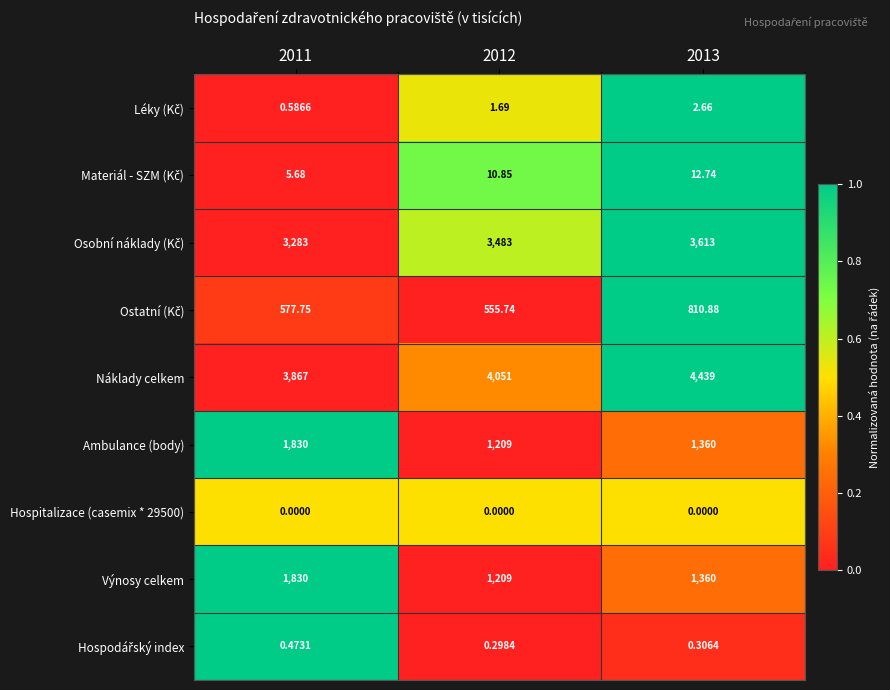

Which series changed the most between 2012 and 2013?

Náklady celkem